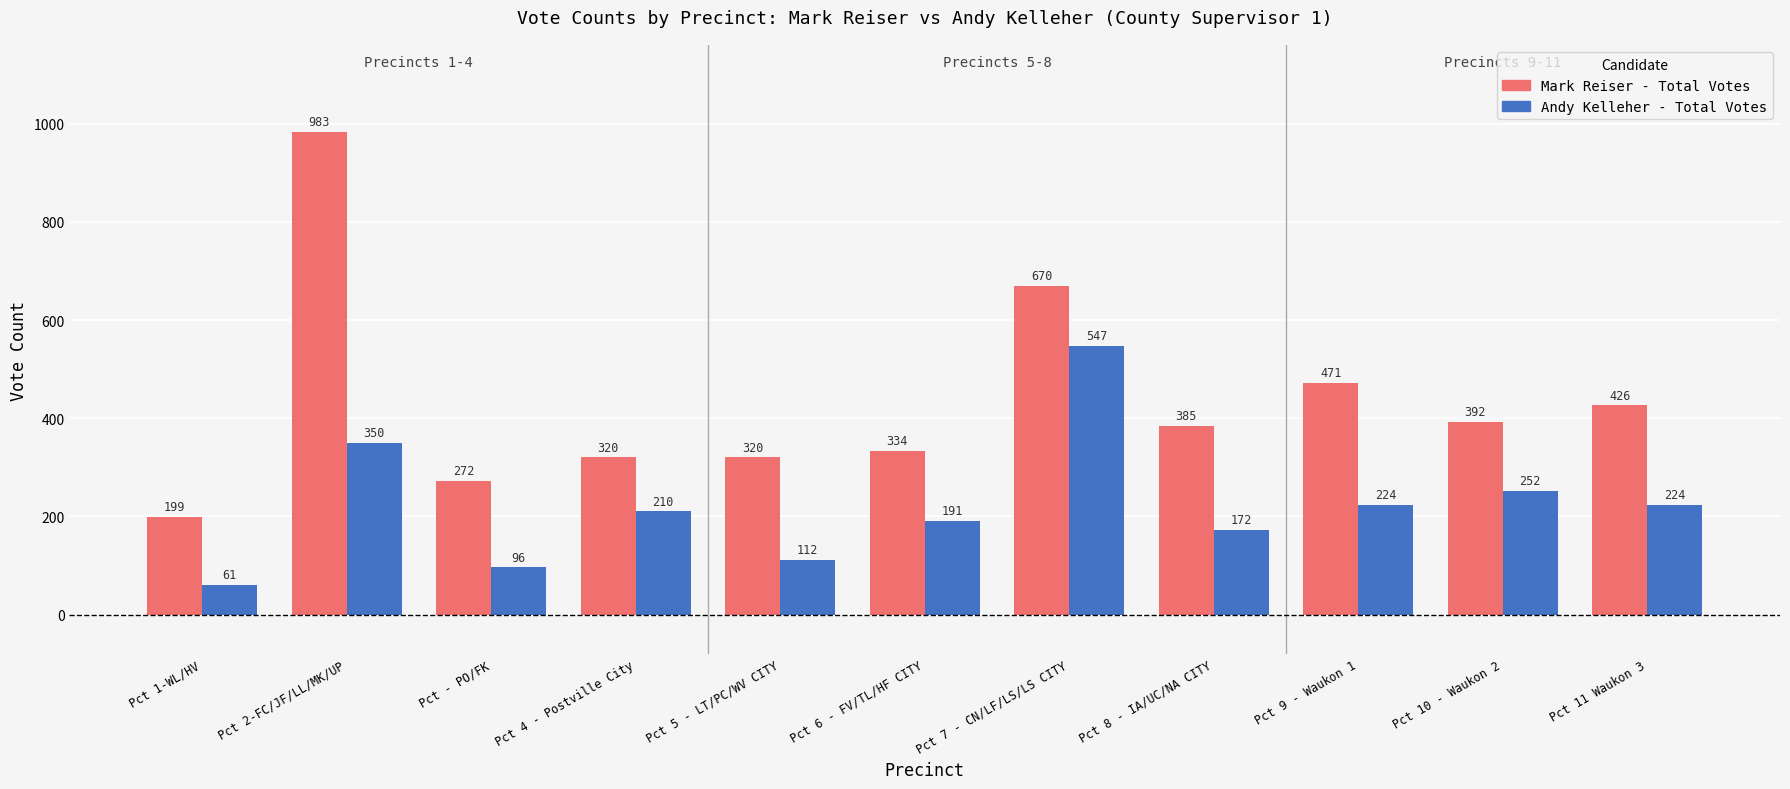

Which category has the lowest value in the Andy Kelleher - Total Votes series?

Pct 1-WL/HV